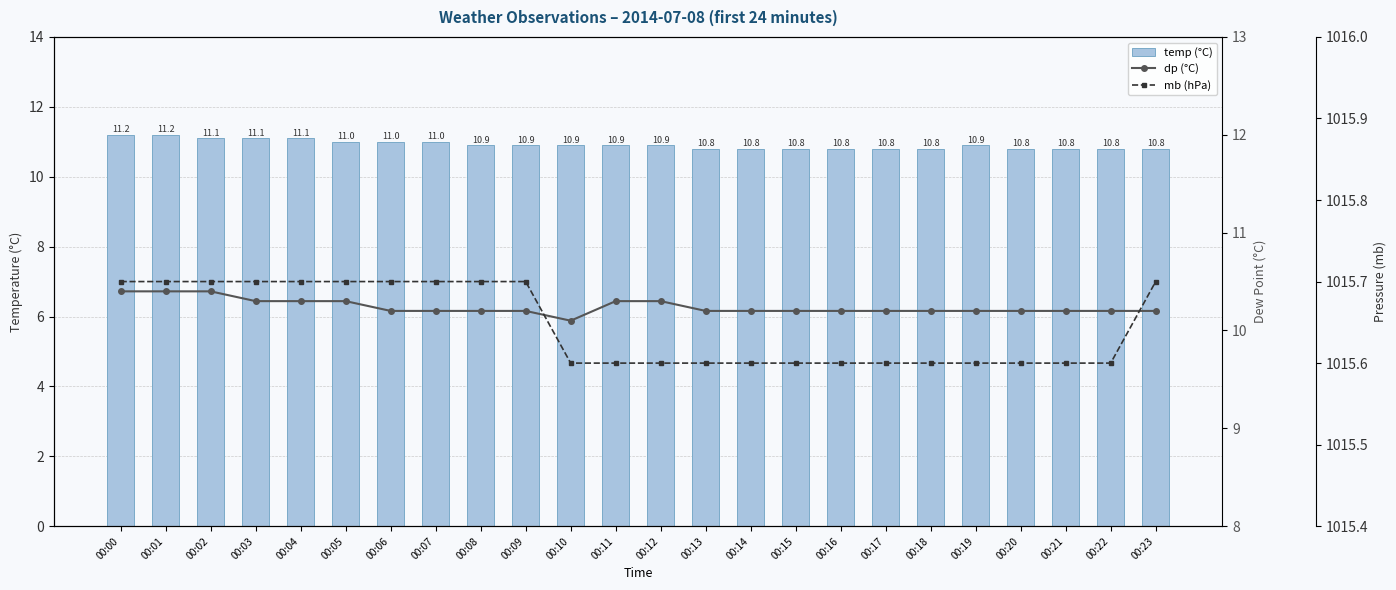

What is the difference between the second highest and second lowest values in the mb series?

0.1